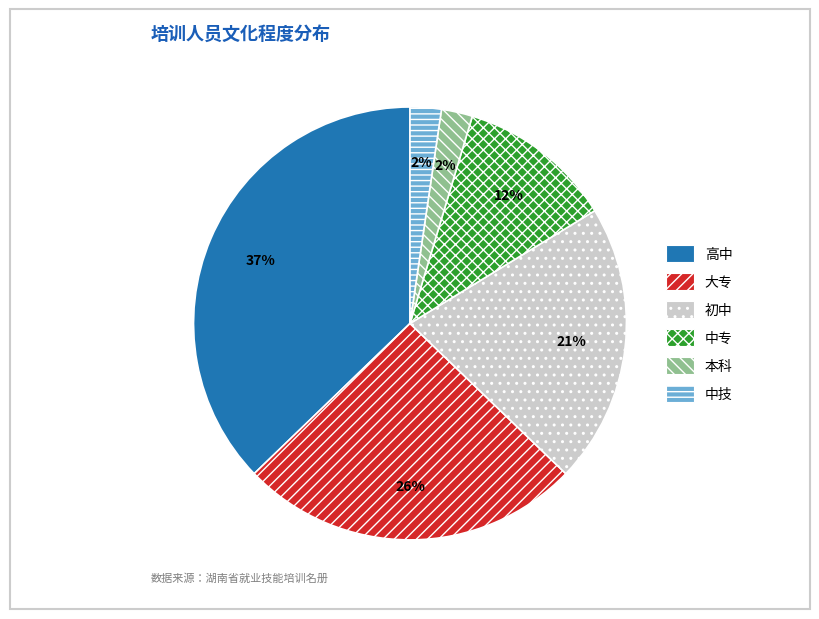

Which category has the biggest portion of the pie?

高中